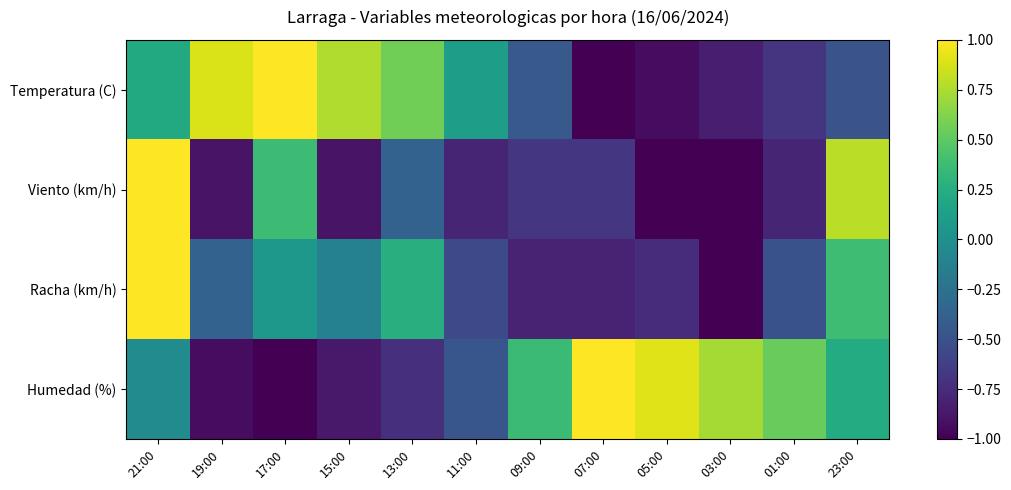

What is the spread (max minus min) of values at 11:00?

0.9